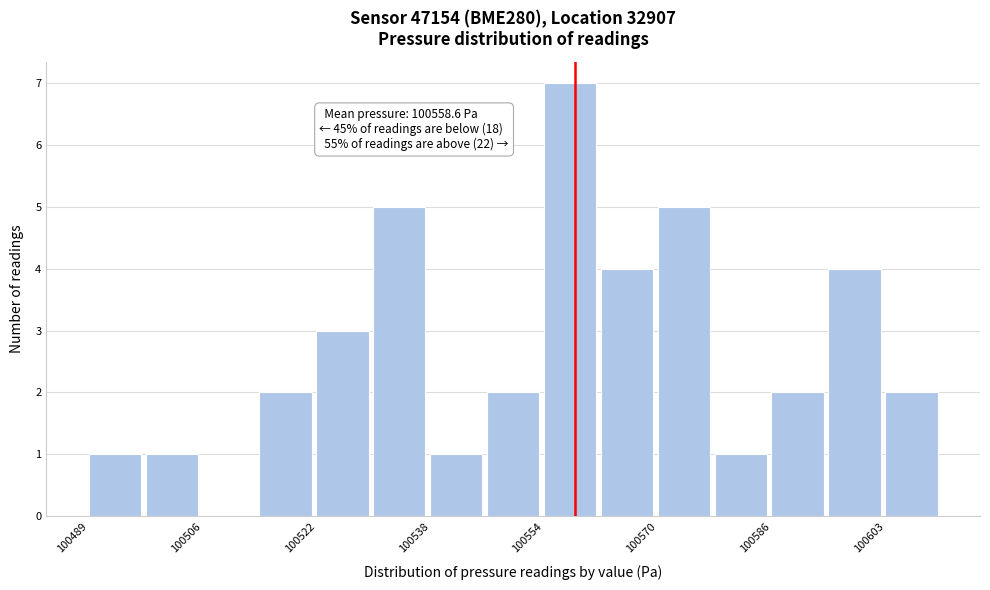

Over which range of the x-axis is the bar tallest?

100554 to 100562